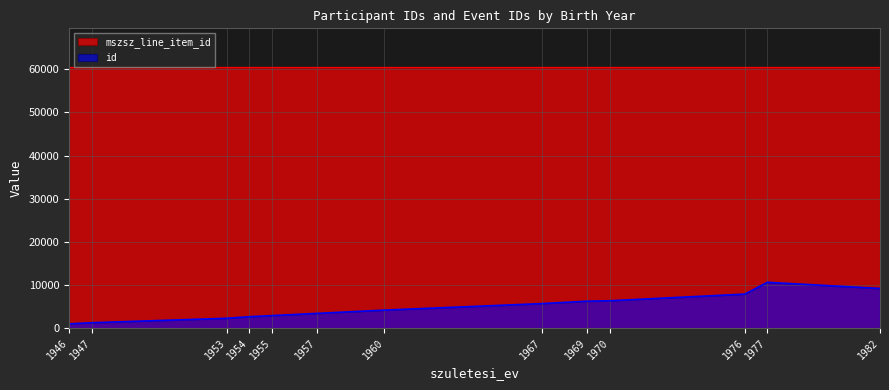

True or false: mszsz_line_item_id and id intersect in this chart.

False